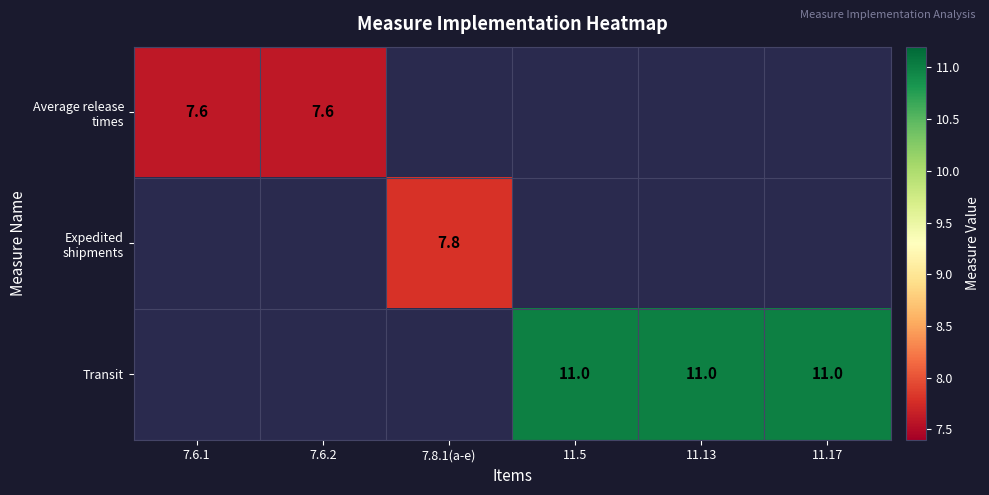

How many distinct data groups are displayed?

3